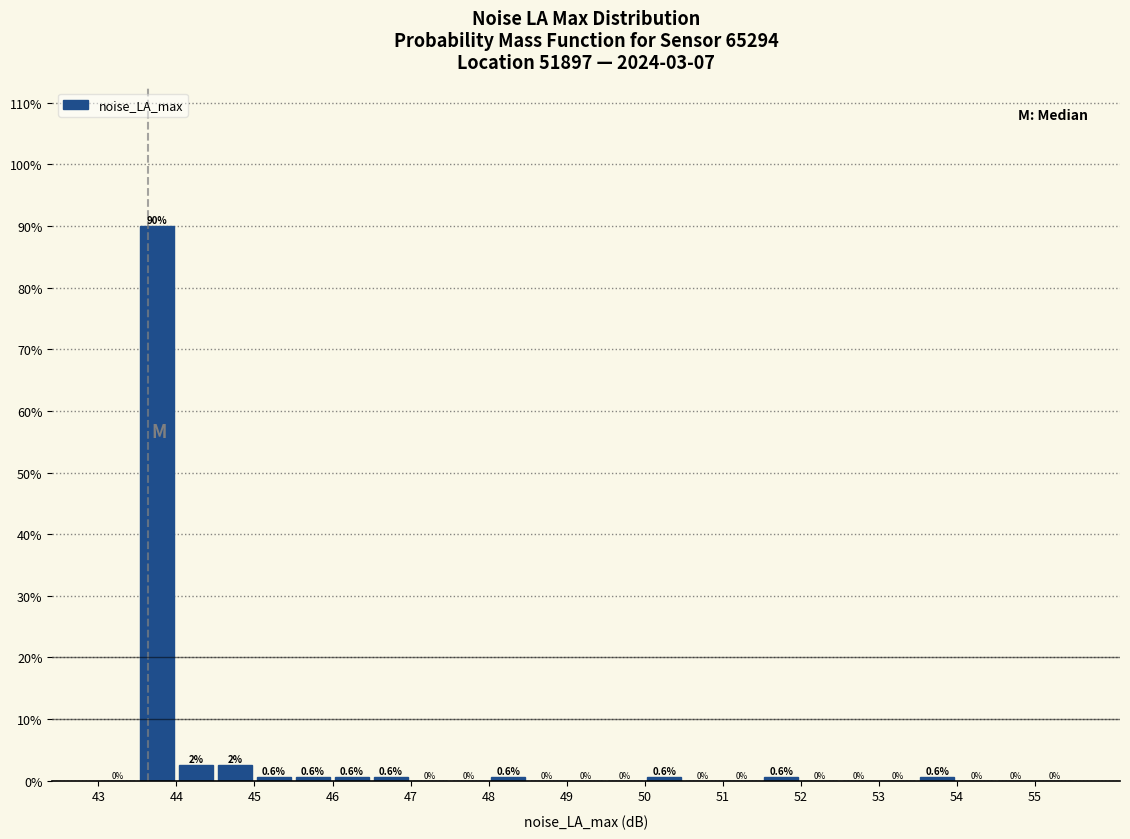

Over which range of the x-axis is the bar tallest?

43.5 to 44.0